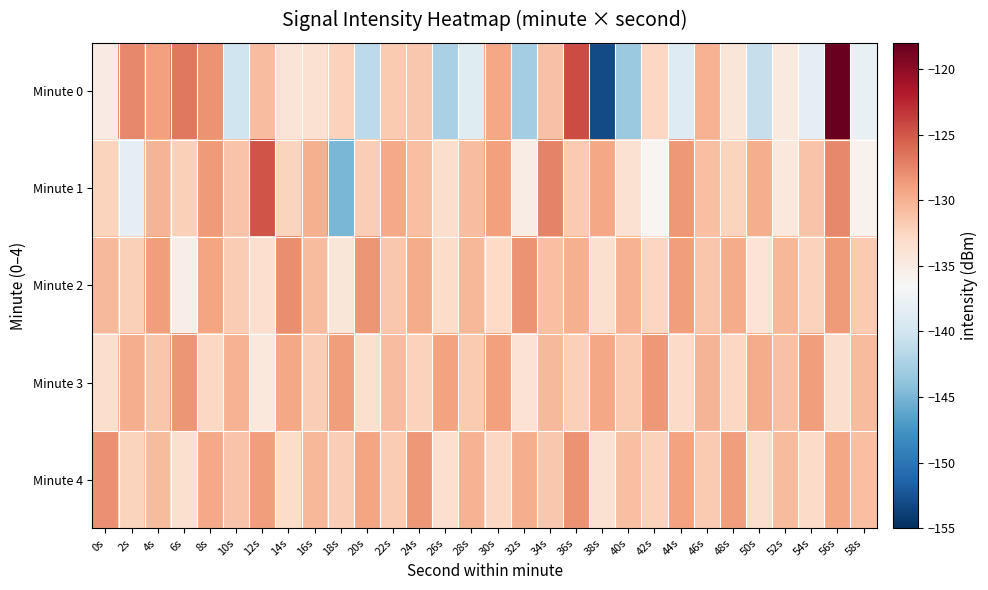

Which category has the highest value across all series?

56s